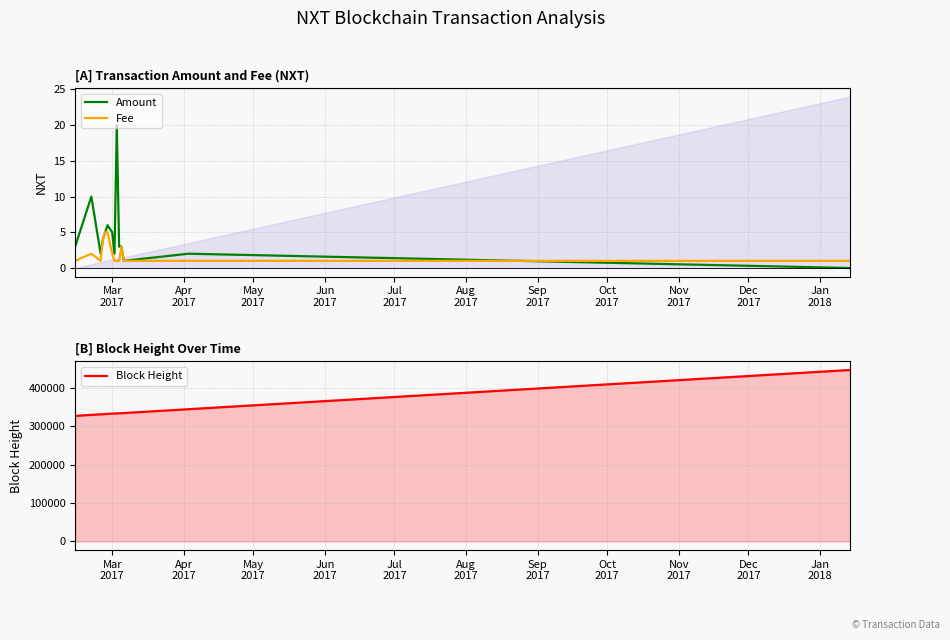

List the series in order of their peak value, lowest first.

Fee, Amount, Block Height